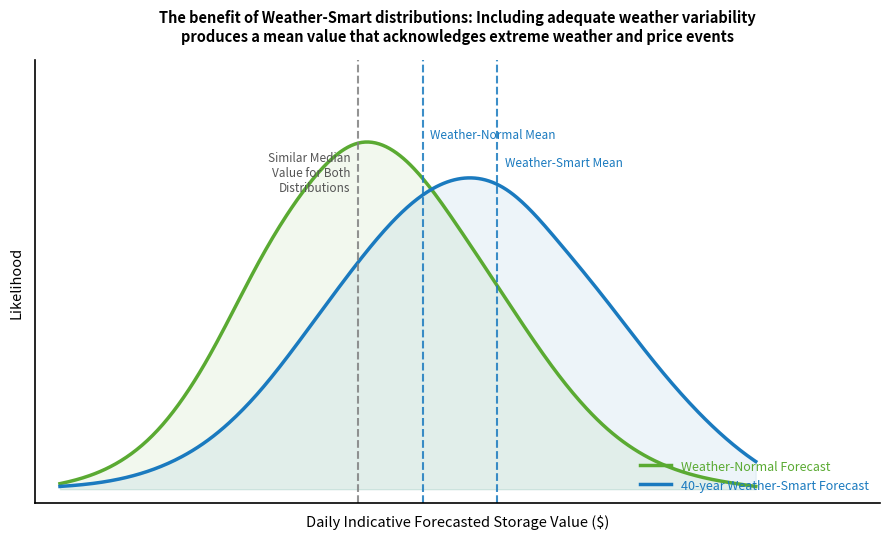

What is the difference between the second highest and second lowest values in the 40-year Weather-Smart Forecast series?

1.1